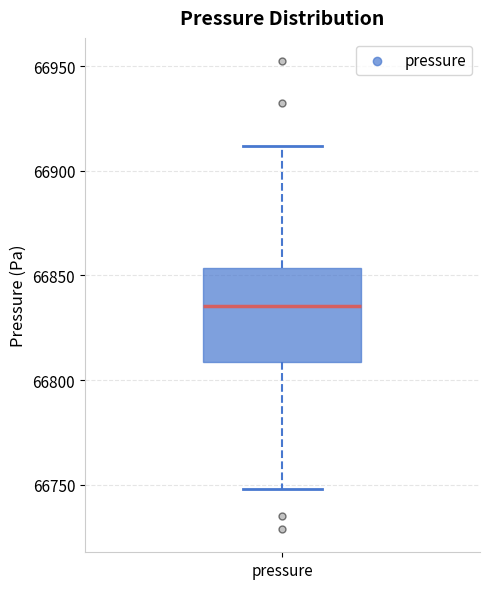

Where does the upper whisker of the box for pressure end on the y-axis? The values are not printed on the chart, so give them approximately, as read against the axis.

66910